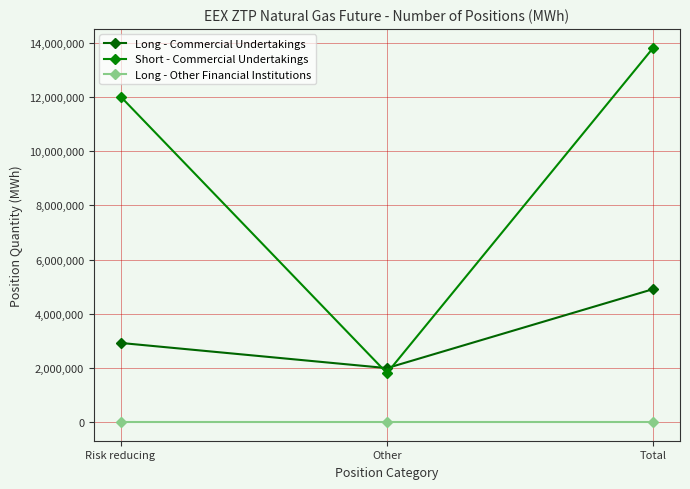

What is the value of the Long - Commercial Undertakings point at the 1st from the left?

2920320